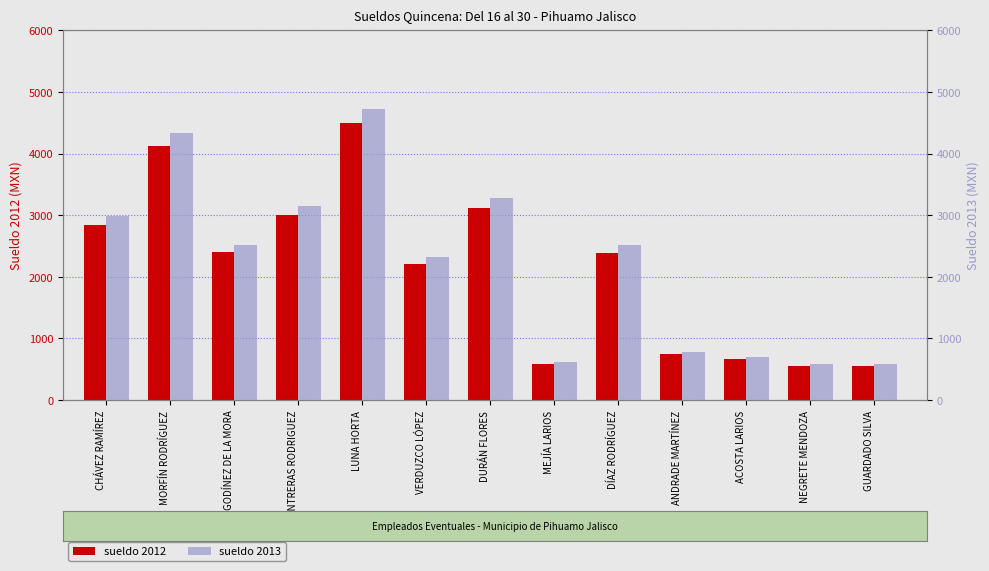

What is the spread (max minus min) of values at DURÁN FLORES?

156.0